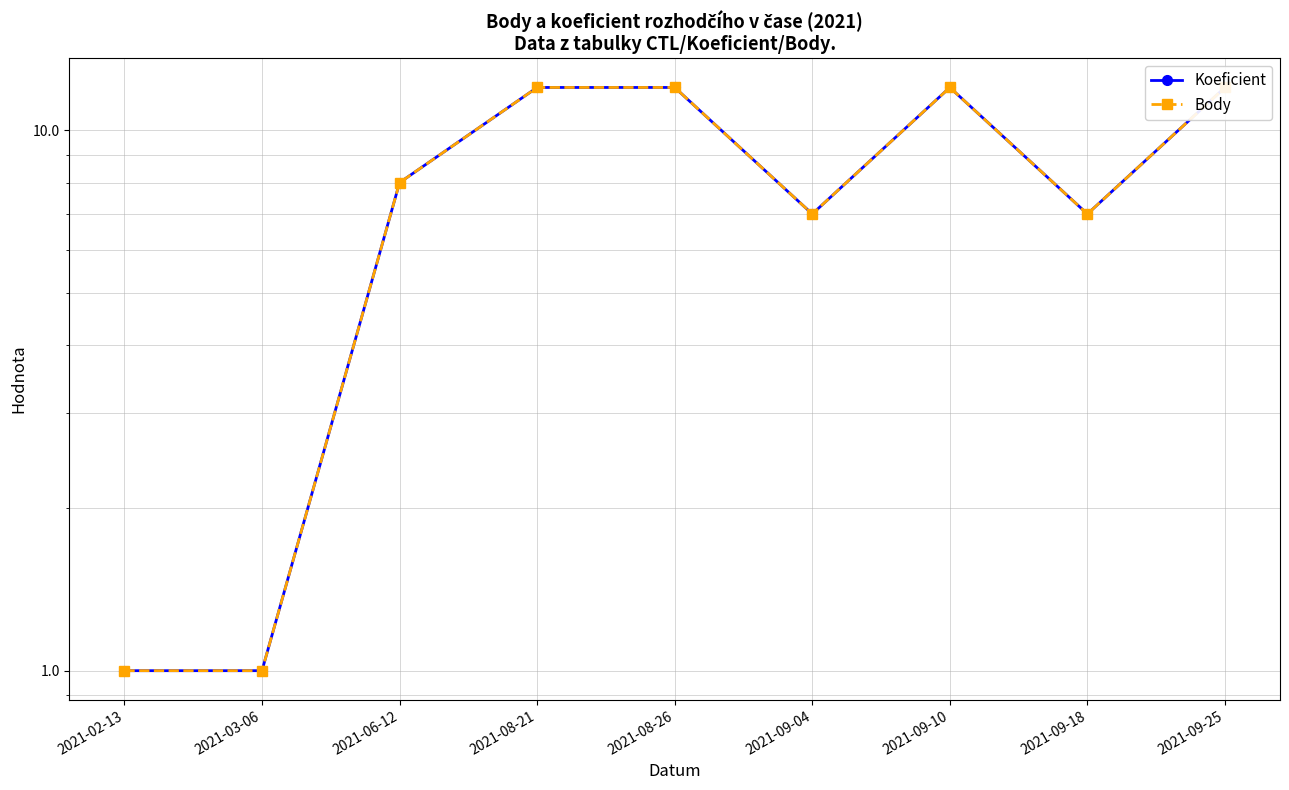

Is the value of Koeficient at 2021-08-21 greater than the value of Body at 2021-06-12?

Yes